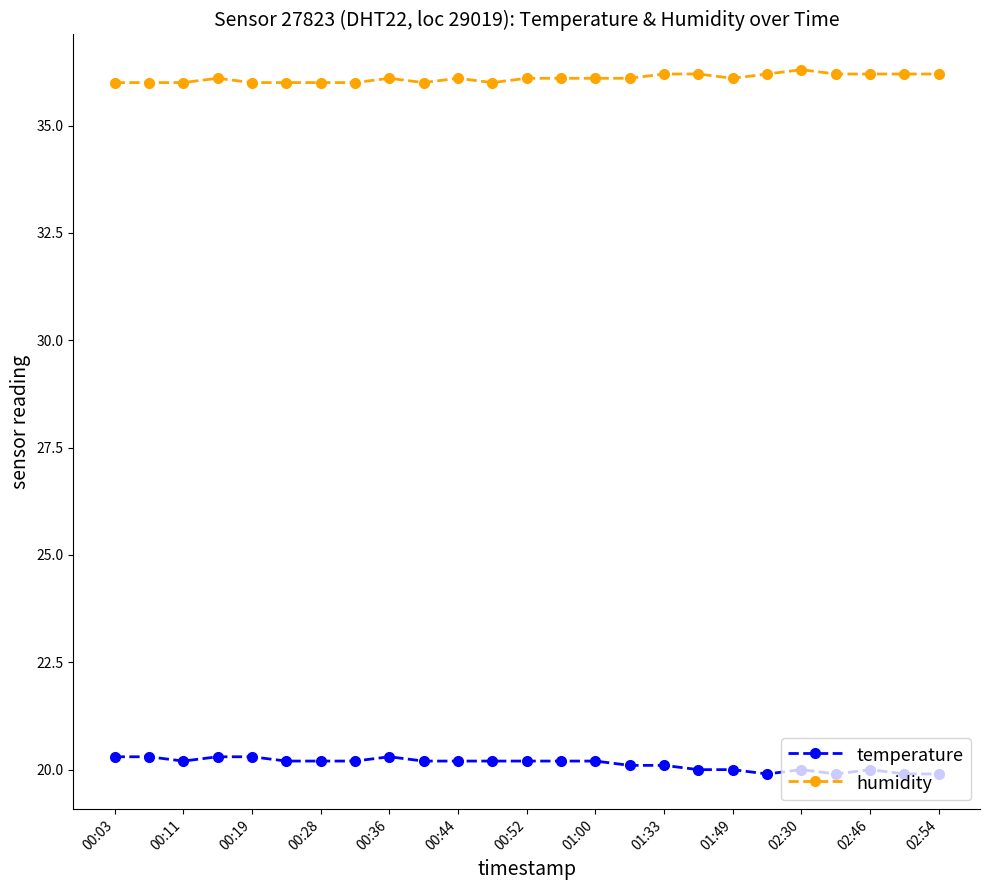

List the series in order of their peak value, highest first.

humidity, temperature